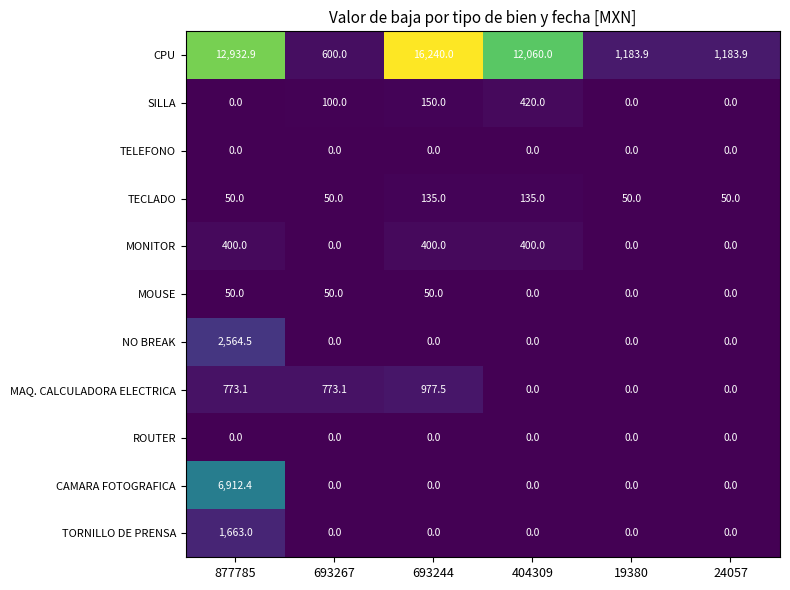

True or false: MAQ. CALCULADORA ELECTRICA has a value of -393.6 at 404309.

False